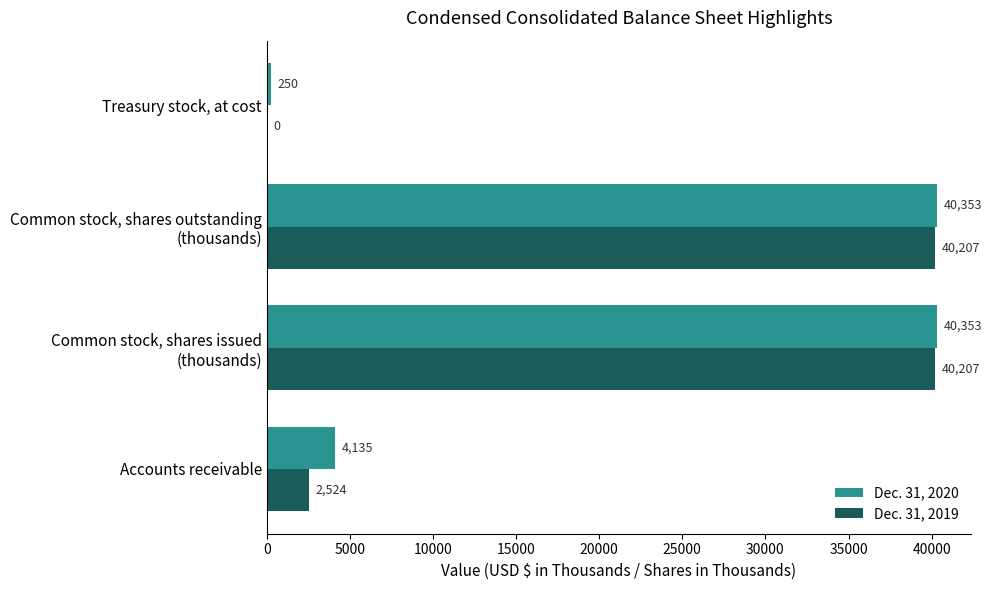

Which series has the largest total across all categories?

Dec. 31, 2020